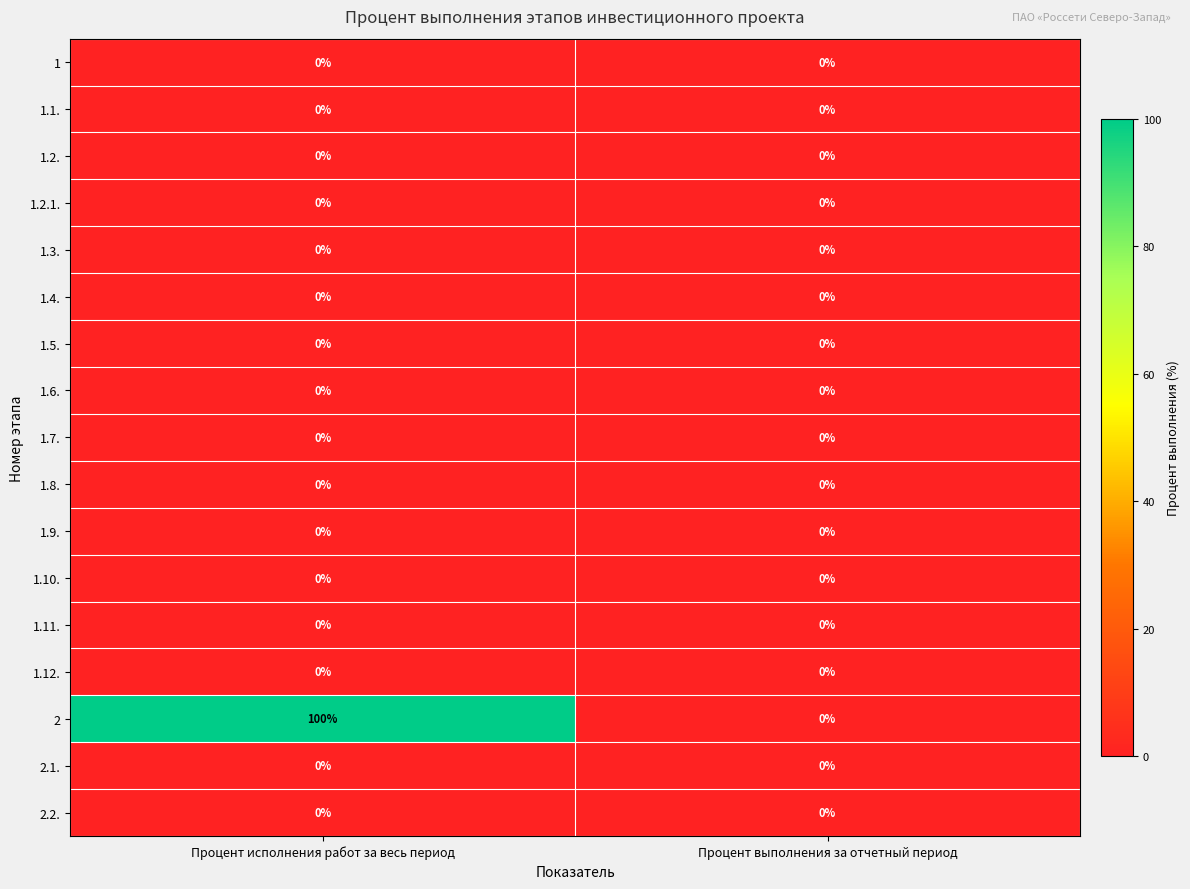

At how many categories does at least one series exceed 83?

1